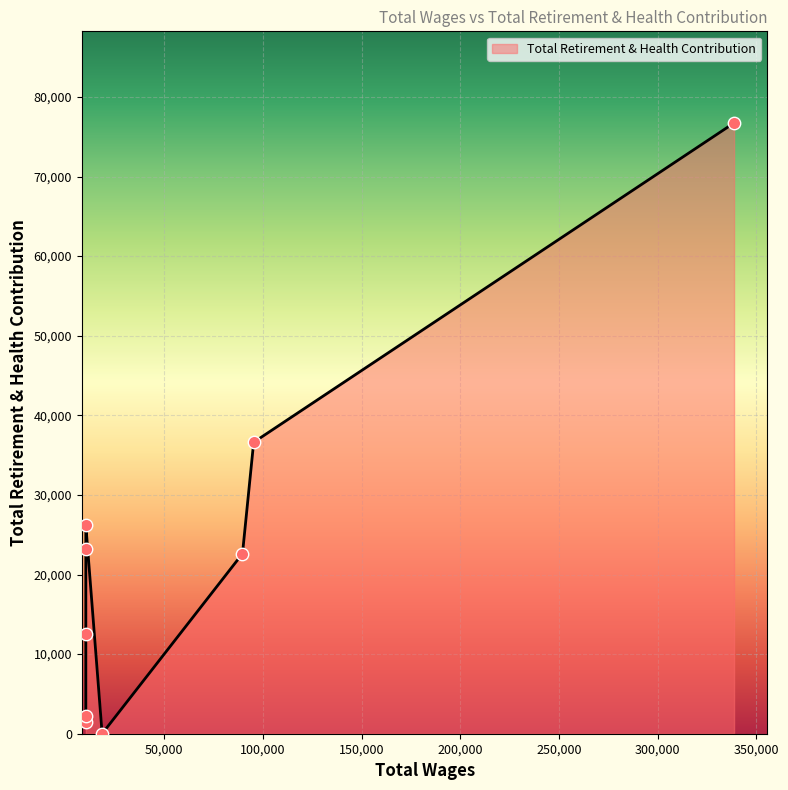

Which has a higher value, 95318.0 or 10248.0?

95318.0